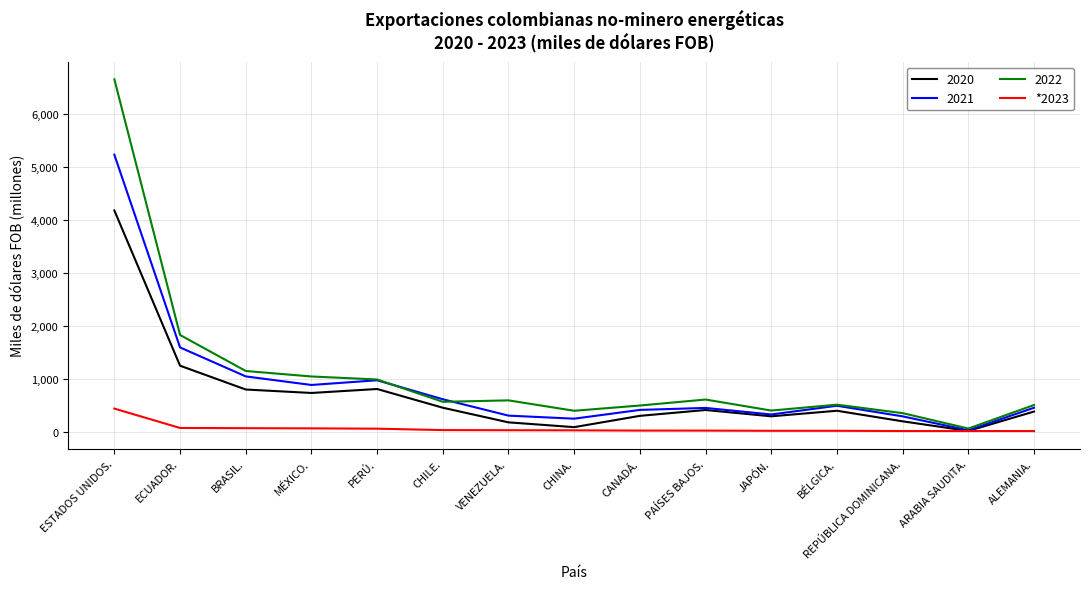

The 2020 series shows 391.3 at ALEMANIA.. True or false?

True